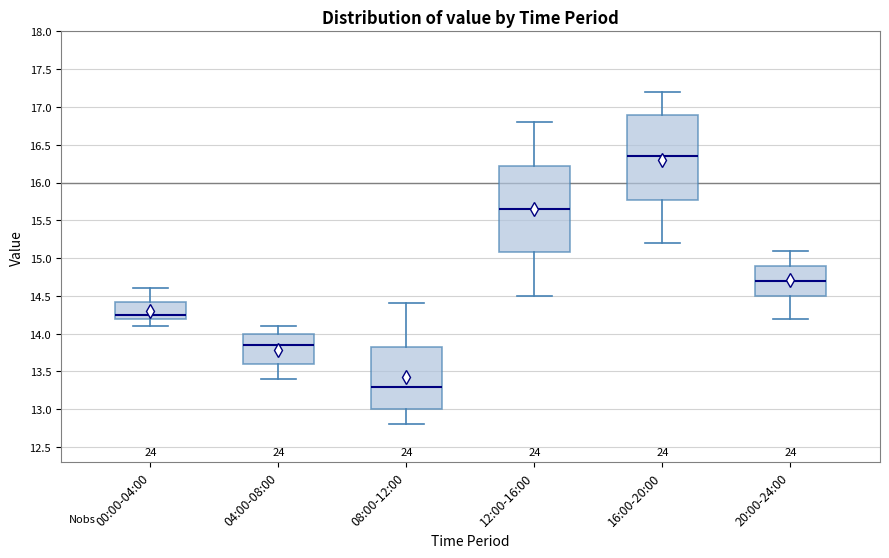

Reading left to right, read every box against the y-axis: the position of its median line, the range the box covers, and the ends of its whiskers. The values are not printed on the chart, so give them approximately, as read against the axis.

00:00-04:00: median 14.25, box 14.20 to 14.45, whiskers 14.10 to 14.60
04:00-08:00: median 13.85, box 13.60 to 14.00, whiskers 13.40 to 14.10
08:00-12:00: median 13.30, box 13.00 to 13.85, whiskers 12.80 to 14.40
12:00-16:00: median 15.65, box 15.10 to 16.25, whiskers 14.50 to 16.80
16:00-20:00: median 16.35, box 15.80 to 16.90, whiskers 15.20 to 17.20
20:00-24:00: median 14.70, box 14.50 to 14.90, whiskers 14.20 to 15.10